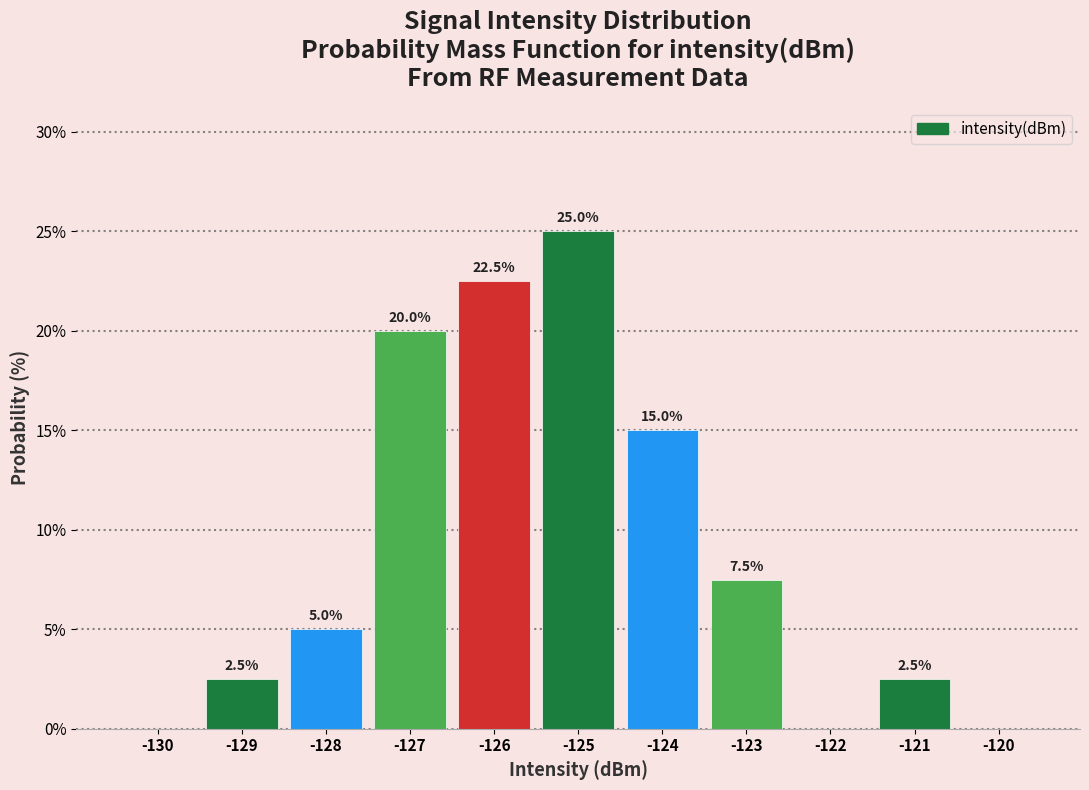

Reading left to right, extract all data points from this chart.

-130=0.0	-129=2.5	-128=5.0	-127=20.0	-126=22.5	-125=25.0	-124=15.0	-123=7.5	-122=0.0	-121=2.5	-120=0.0